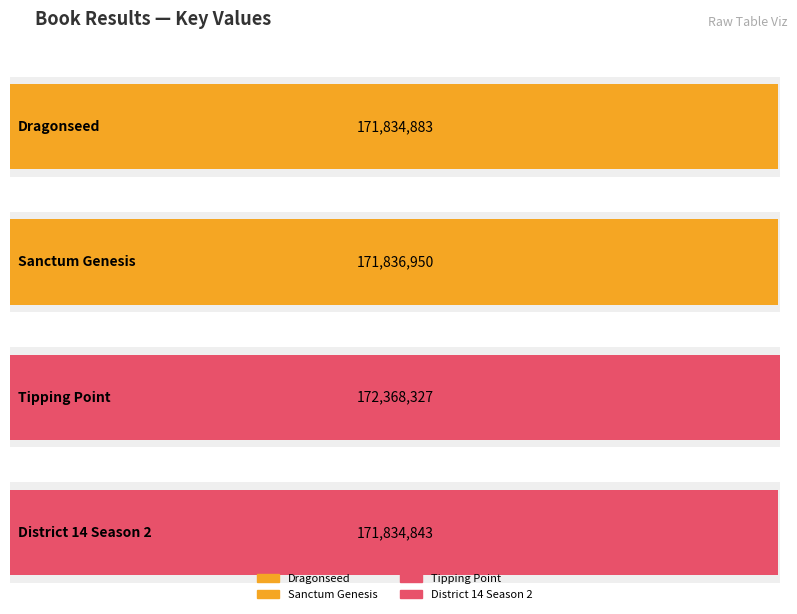

List the labels in order of value, smallest first.

4, 1, 2, 3